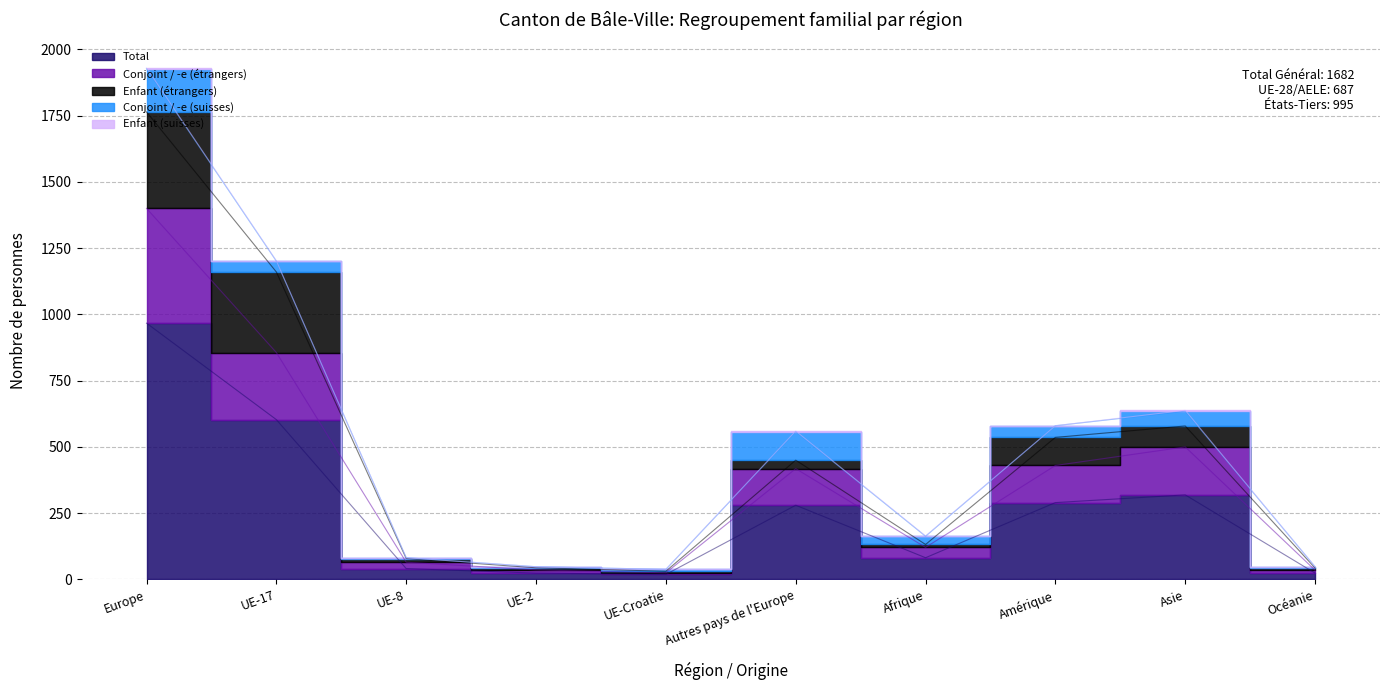

Reading left to right, extract all data points from this chart.

Total: Europe=967	UE-17=603	UE-8=41	UE-2=24	UE-Croatie=19	Autres pays de l'Europe=280	Afrique=82	Amérique=290	Asie=319	Océanie=24
Conjoint / -e (étrangers): Europe=433	UE-17=253	UE-8=24	UE-2=12	UE-Croatie=6	Autres pays de l'Europe=138	Afrique=39	Amérique=140	Asie=181	Océanie=11
Enfant (étrangers): Europe=364	UE-17=304	UE-8=14	UE-2=8	UE-Croatie=6	Autres pays de l'Europe=32	Afrique=11	Amérique=106	Asie=79	Océanie=8
Conjoint / -e (suisses): Europe=163	UE-17=41	UE-8=3	UE-2=4	UE-Croatie=7	Autres pays de l'Europe=108	Afrique=31	Amérique=44	Asie=56	Océanie=5
Enfant (suisses): Europe=3	UE-17=1	UE-8=0	UE-2=0	UE-Croatie=0	Autres pays de l'Europe=2	Afrique=1	Amérique=0	Asie=3	Océanie=0